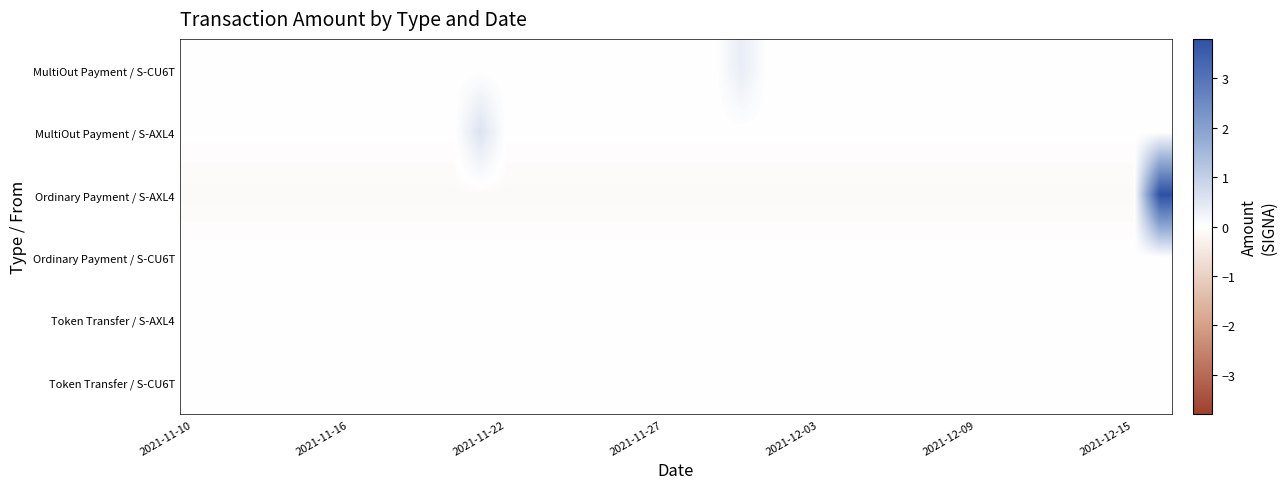

Reading left to right, what are all the values shown in this chart?

MultiOut Payment / S-CU6T: -0.0	-0.0	-0.0	-0.0	-0.0	-0.0	-0.0	-0.0	-0.0	-0.0	-0.0	-0.0	-0.0	-0.0	-0.0	-0.0	-0.0	-0.0	-0.0	-0.0	-0.0	0.4	-0.0	-0.0	-0.0	-0.0	-0.0	-0.0	-0.0	-0.0	-0.0	-0.0	-0.0	-0.0	-0.0	-0.0	-0.0	-0.0
MultiOut Payment / S-AXL4: -0.0	-0.0	-0.0	-0.0	-0.0	-0.0	-0.0	-0.0	-0.0	-0.0	-0.0	0.6	-0.0	-0.0	-0.0	-0.0	-0.0	-0.0	-0.0	-0.0	-0.0	-0.0	-0.0	-0.0	-0.0	-0.0	-0.0	-0.0	-0.0	-0.0	-0.0	-0.0	-0.0	-0.0	-0.0	-0.0	-0.0	-0.0
Ordinary Payment / S-AXL4: -0.1	-0.1	-0.1	-0.1	-0.1	-0.1	-0.1	-0.1	-0.1	-0.1	-0.1	-0.1	-0.1	-0.1	-0.1	-0.1	-0.1	-0.1	-0.1	-0.1	-0.1	-0.1	-0.1	-0.1	-0.1	-0.1	-0.1	-0.1	-0.1	-0.1	-0.1	-0.1	-0.1	-0.1	-0.1	-0.1	-0.1	3.8
Ordinary Payment / S-CU6T: 0.0	0.0	0.0	0.0	0.0	0.0	0.0	0.0	0.0	0.0	0.0	0.0	0.0	0.0	0.0	0.0	0.0	0.0	0.0	0.0	0.0	0.0	0.0	0.0	0.0	0.0	0.0	0.0	0.0	0.0	0.0	0.0	0.0	0.0	0.0	0.0	0.0	0.0
Token Transfer / S-AXL4: -0.0	-0.0	-0.0	-0.0	-0.0	-0.0	-0.0	-0.0	-0.0	-0.0	-0.0	-0.0	-0.0	-0.0	-0.0	-0.0	-0.0	-0.0	-0.0	-0.0	-0.0	-0.0	-0.0	-0.0	-0.0	-0.0	-0.0	-0.0	-0.0	-0.0	-0.0	-0.0	-0.0	-0.0	-0.0	-0.0	-0.0	0.0
Token Transfer / S-CU6T: 0.0	0.0	0.0	0.0	0.0	0.0	0.0	0.0	0.0	0.0	0.0	0.0	0.0	0.0	0.0	0.0	0.0	0.0	0.0	0.0	0.0	0.0	0.0	0.0	0.0	0.0	0.0	0.0	0.0	0.0	0.0	0.0	0.0	0.0	0.0	0.0	0.0	0.0